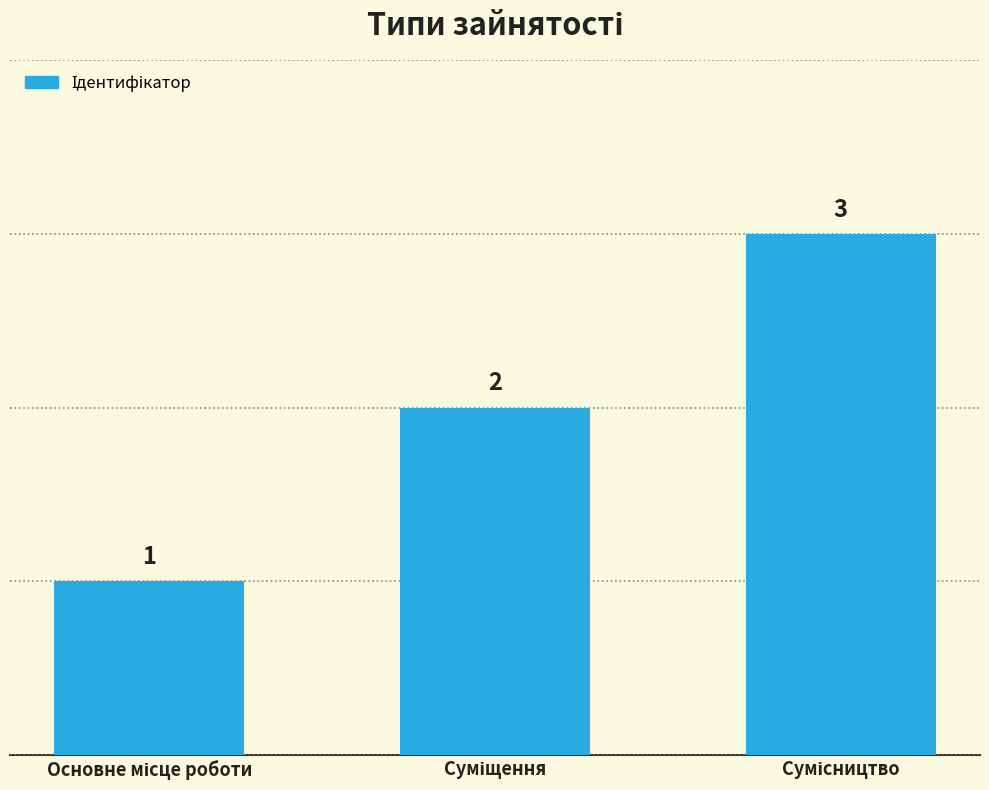

What is the greatest value displayed?

3